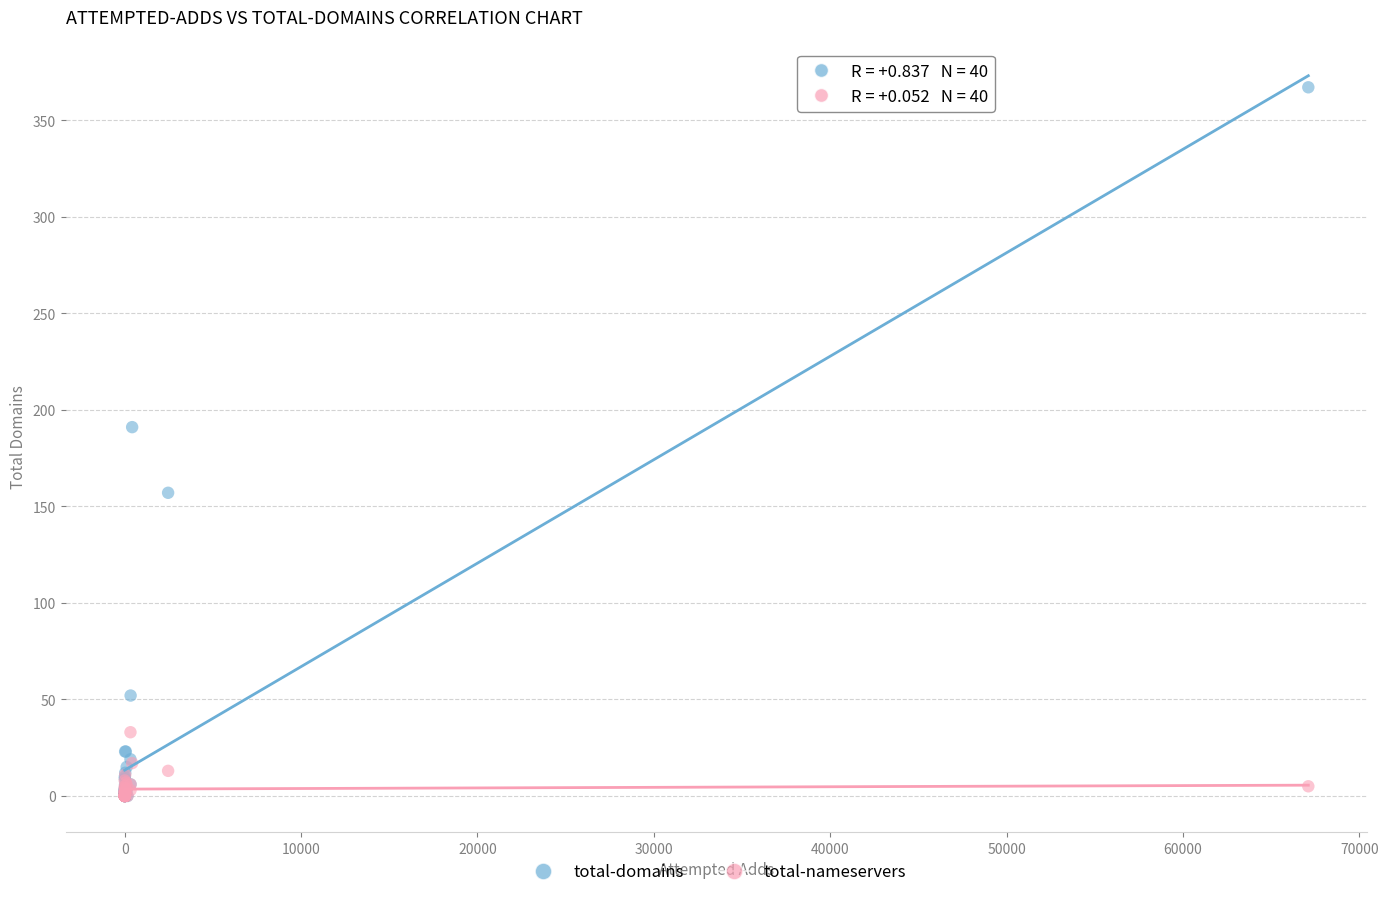

Which series has the widest spread of Y values?

total-domains